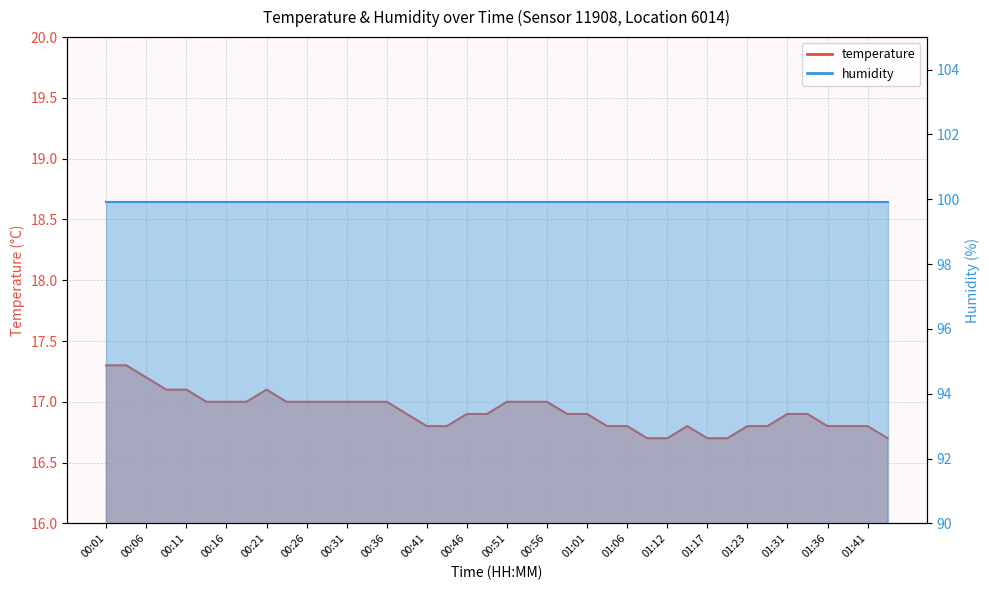

List the labels in order of value, largest first.

00:01, 00:04, 00:06, 00:09, 00:11, 00:21, 00:14, 00:16, 00:18, 00:23, 00:26, 00:28, 00:31, 00:33, 00:36, 00:51, 00:53, 00:56, 00:38, 00:46, 00:48, 00:58, 01:01, 01:31, 01:34, 00:41, 00:43, 01:04, 01:06, 01:14, 01:23, 01:26, 01:36, 01:39, 01:41, 01:09, 01:12, 01:17, 01:20, 01:44